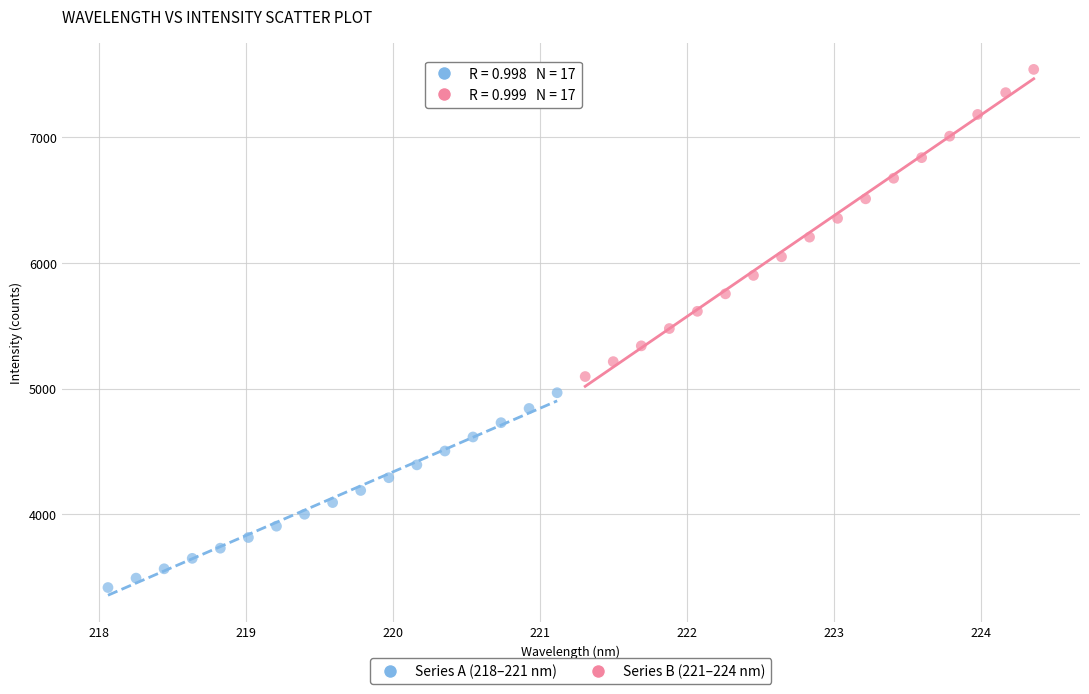

Which series reaches the maximum Y coordinate?

Series B (221–224 nm)